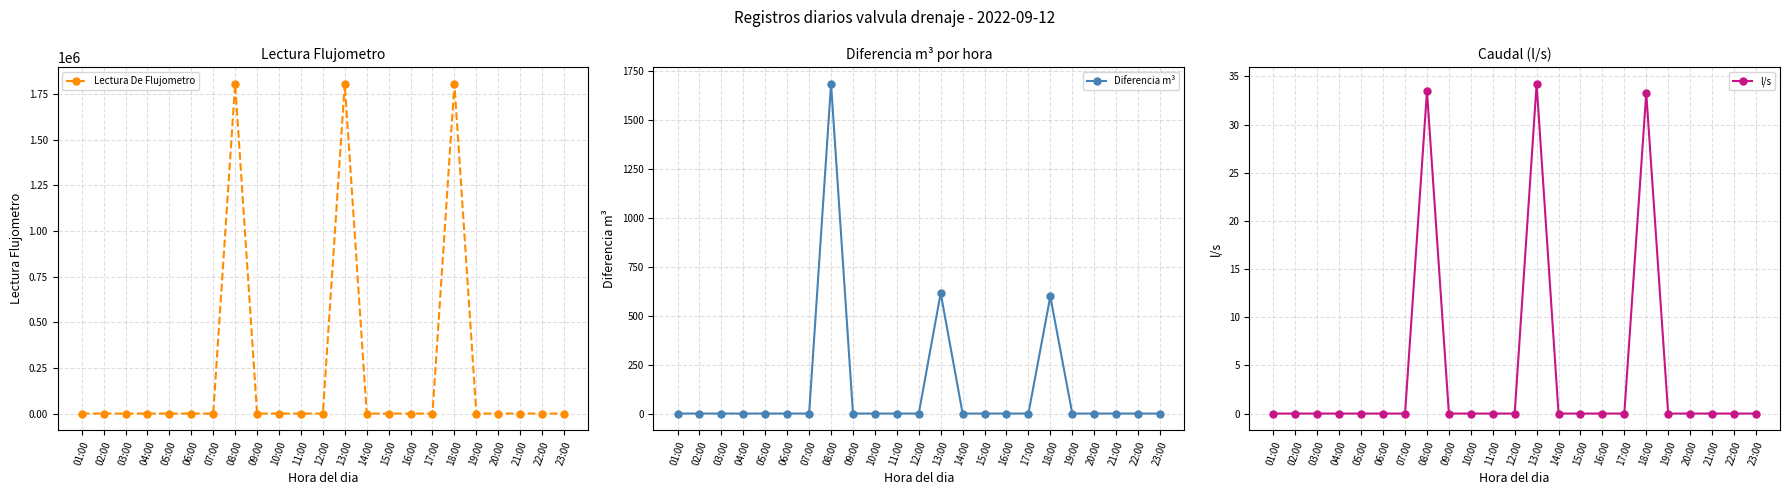

What are all the series names shown in the legend?

Lectura De Flujometro, Diferencia m³, l/s